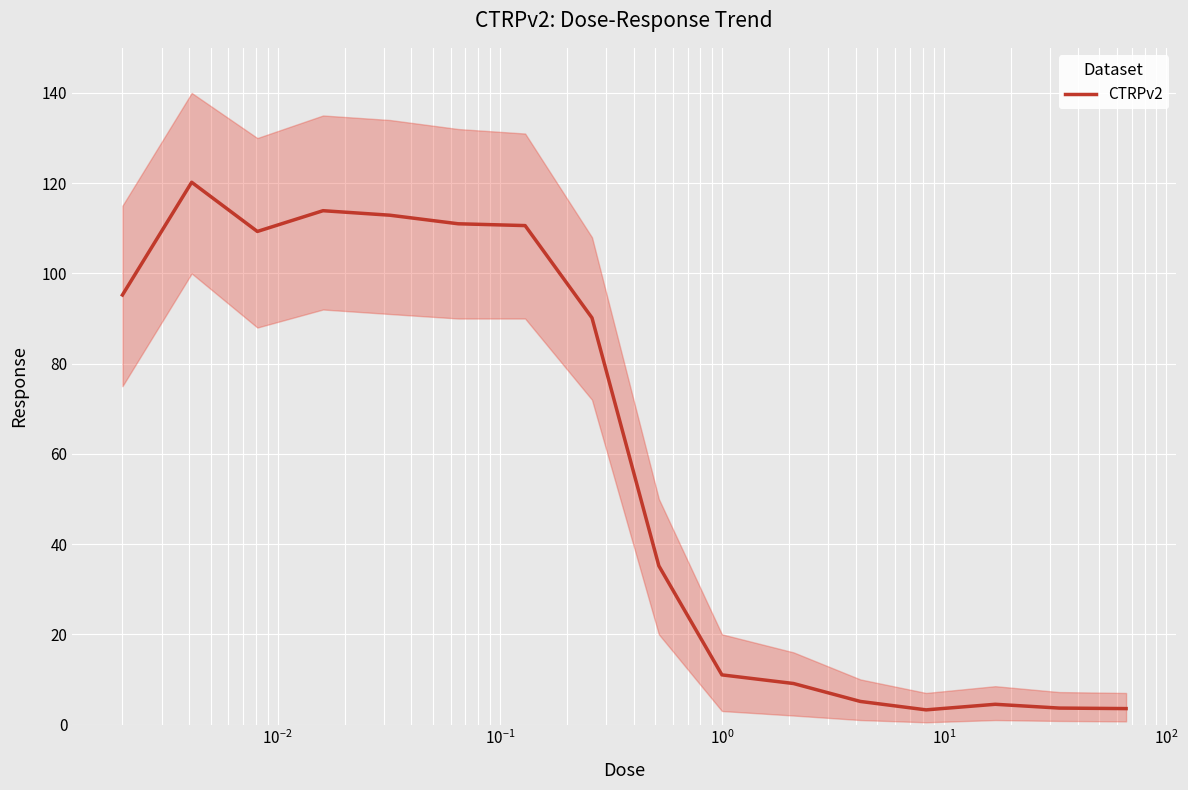

What value does the data have at 9?

11.0